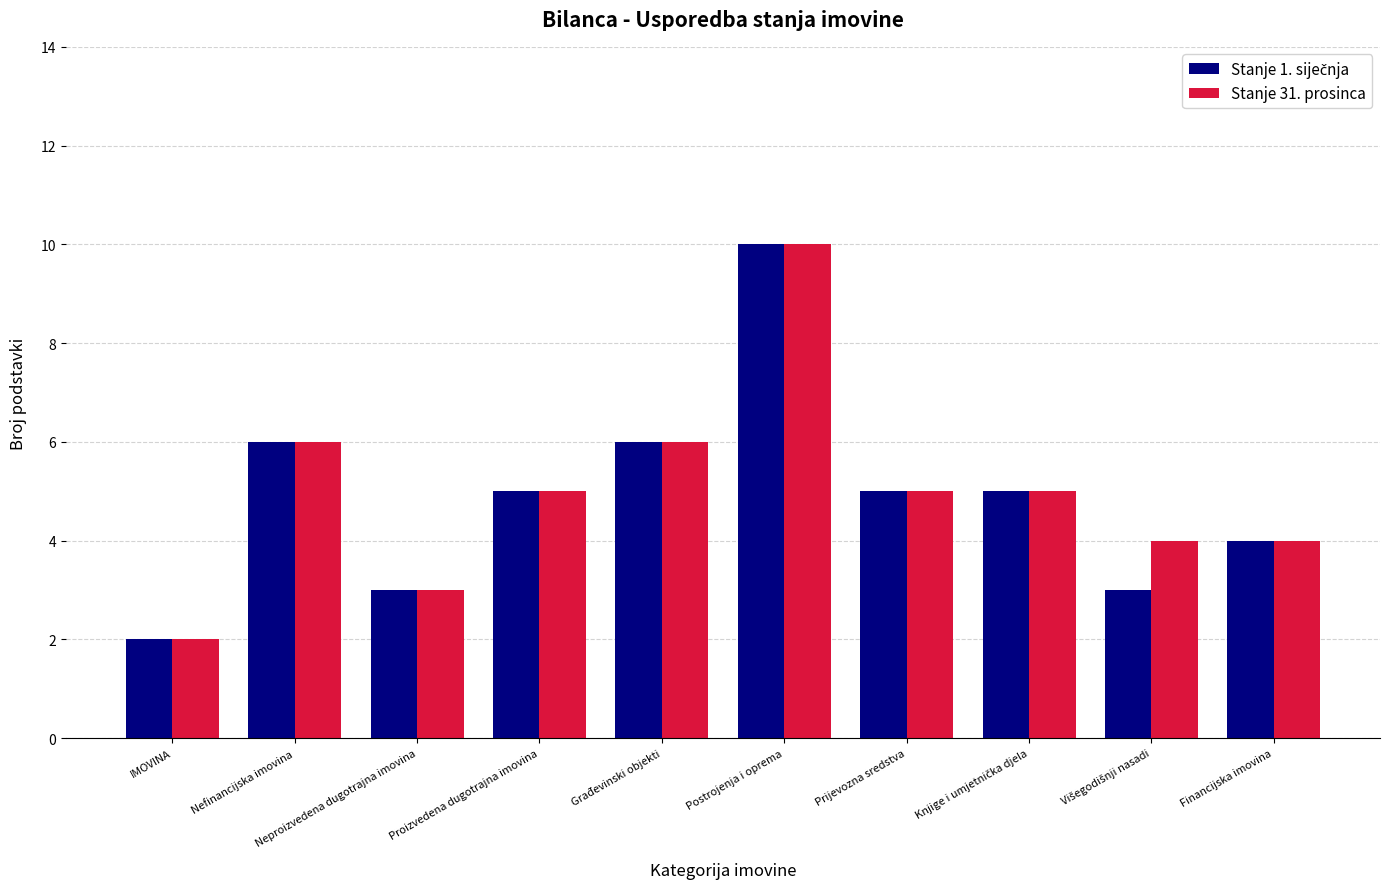

What is the difference between the maximum and second lowest values in the Stanje 31. prosinca series?

7